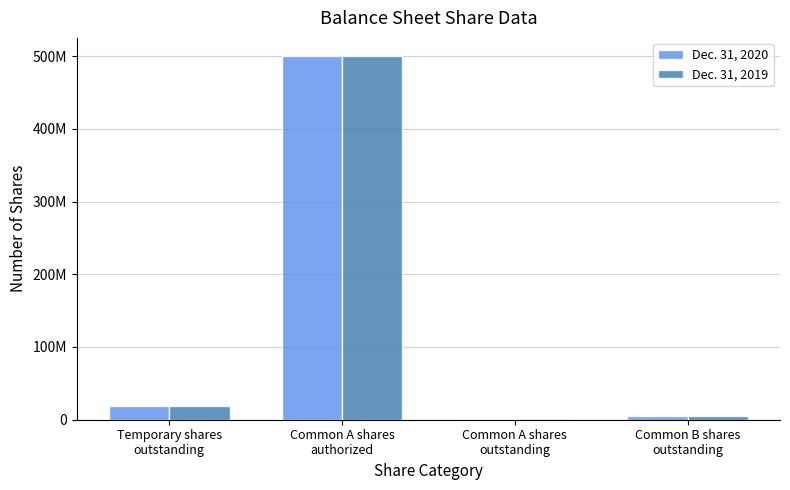

What value does the Dec. 31, 2020 series have at Temporary shares
outstanding?

18854302